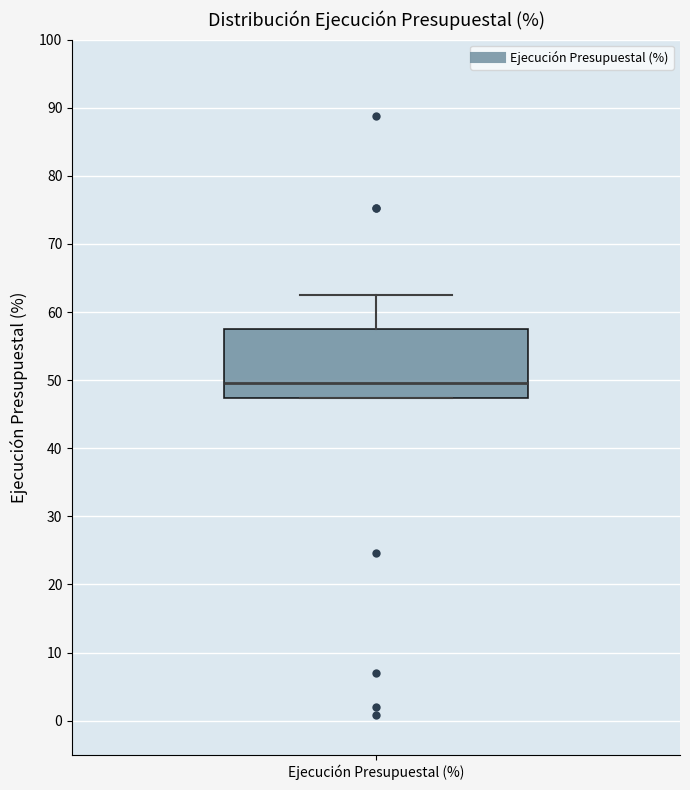

Transcribe this box plot: give where the median line is, the range the box spans, and where the two whiskers end, as read against the y-axis. The values are not printed on the chart, so give them approximately, as read against the axis.

median 50, box 47 to 58, whiskers 47 to 63